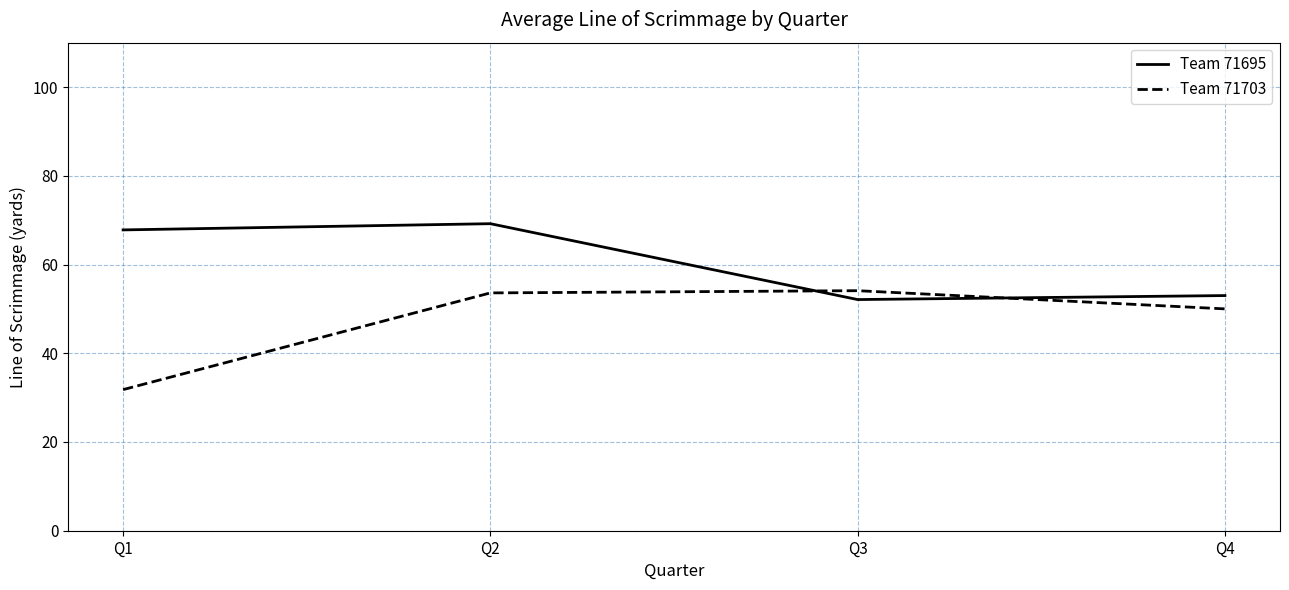

Is the value of Team 71695 at Q4 greater than the value of Team 71703 at Q3?

No